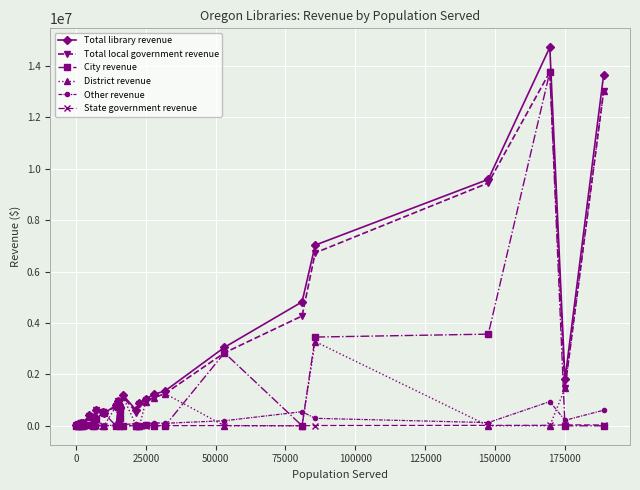

What is the maximum value shown in the chart?

14730228